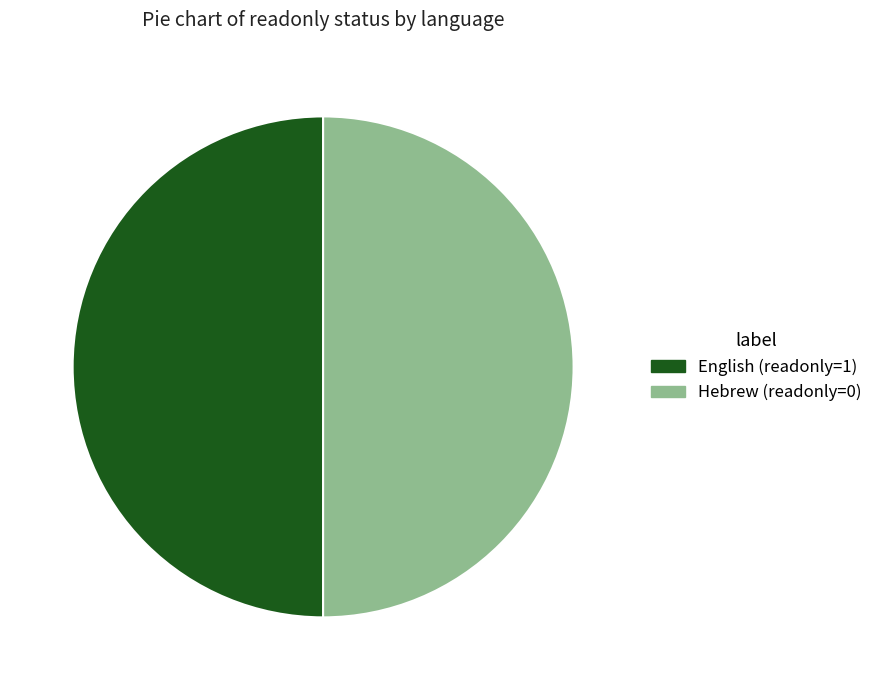

The Hebrew slice represents 50% of the pie. True or false?

True